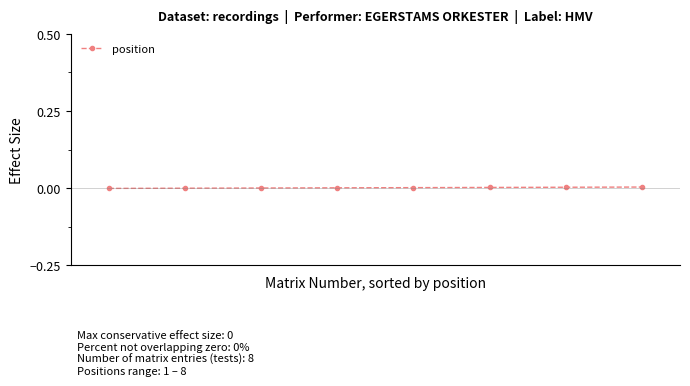

Rank the categories by value from highest to lowest.

7, 6, 5, 4, 3, 2, 1, 0